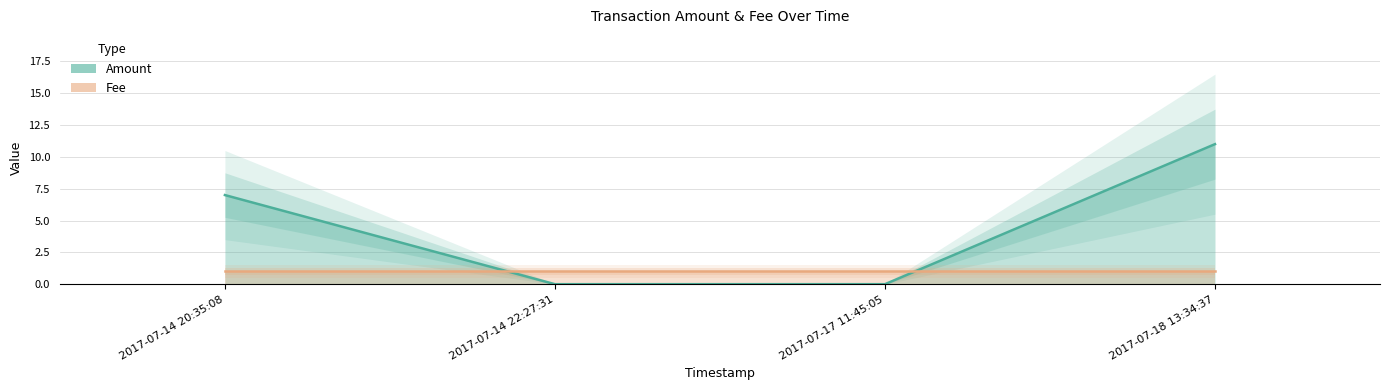

What position from the right is 2017-07-14 20:35:08?

4